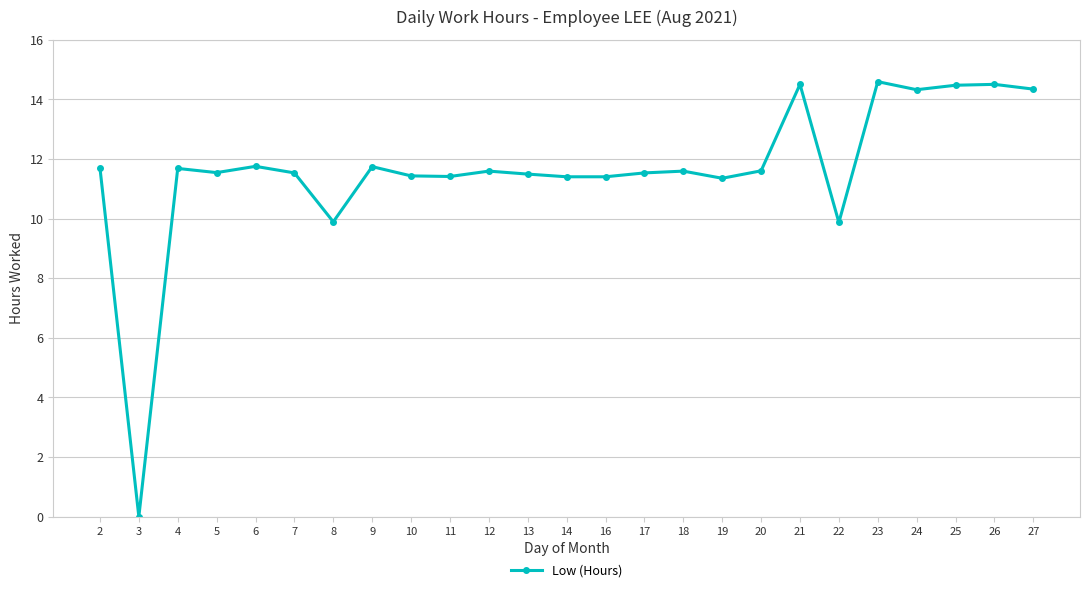

What is the difference between the maximum and minimum values?

14.6